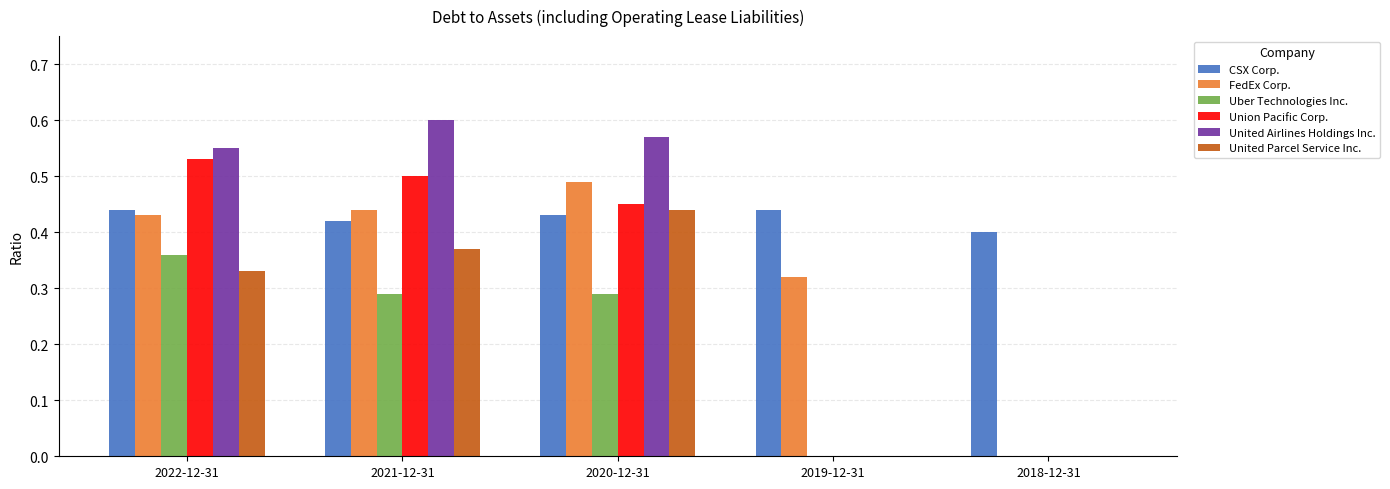

Is the value of United Parcel Service Inc. at 2018-12-31 greater than the value of Uber Technologies Inc. at 2021-12-31?

No